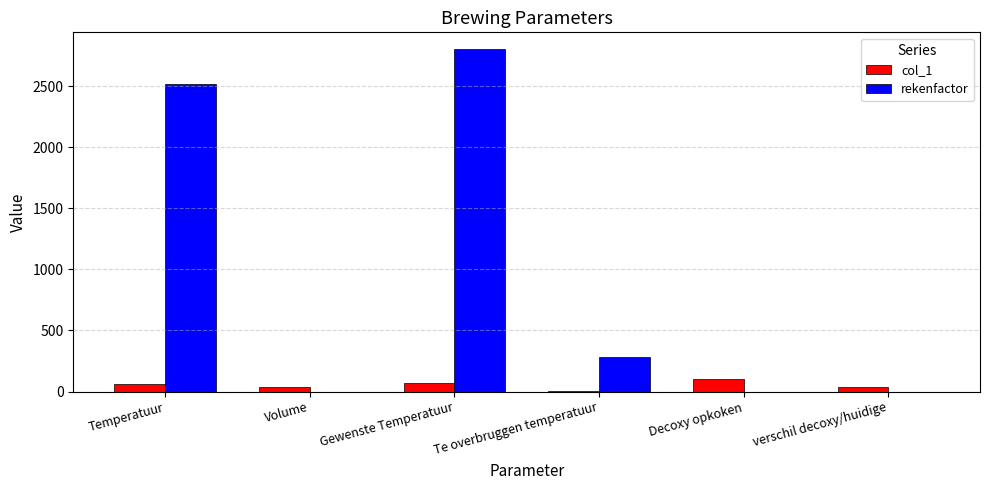

Which series changed the most between Temperatuur and Gewenste Temperatuur?

rekenfactor